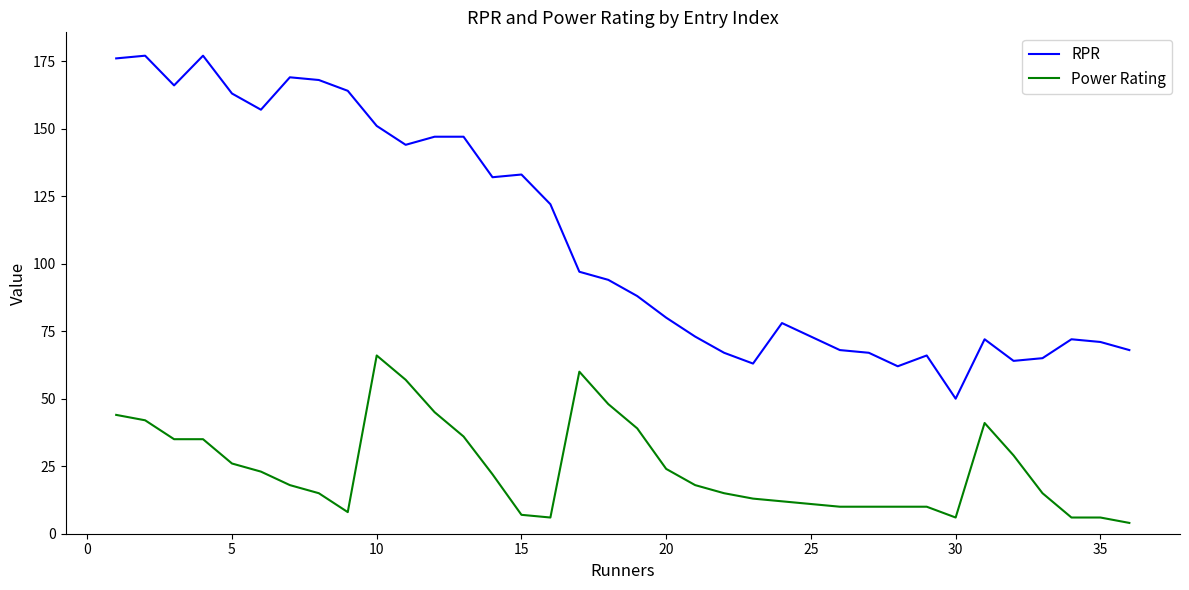

What is the difference between the maximum and minimum values in the RPR series?

127